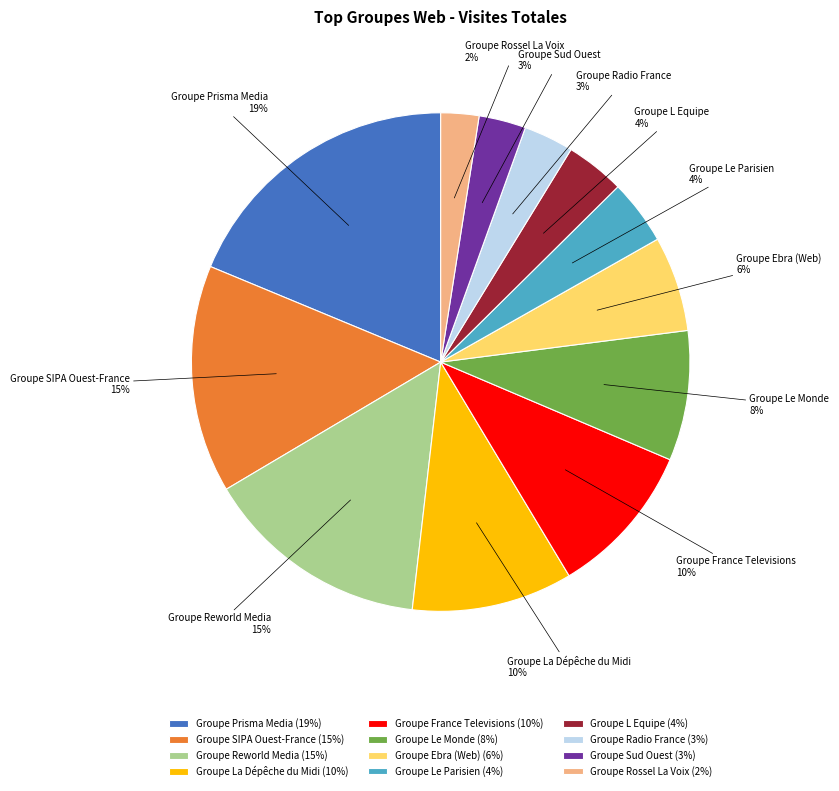

To the nearest percent, what percentage of the pie is Groupe Rossel La Voix?

2%